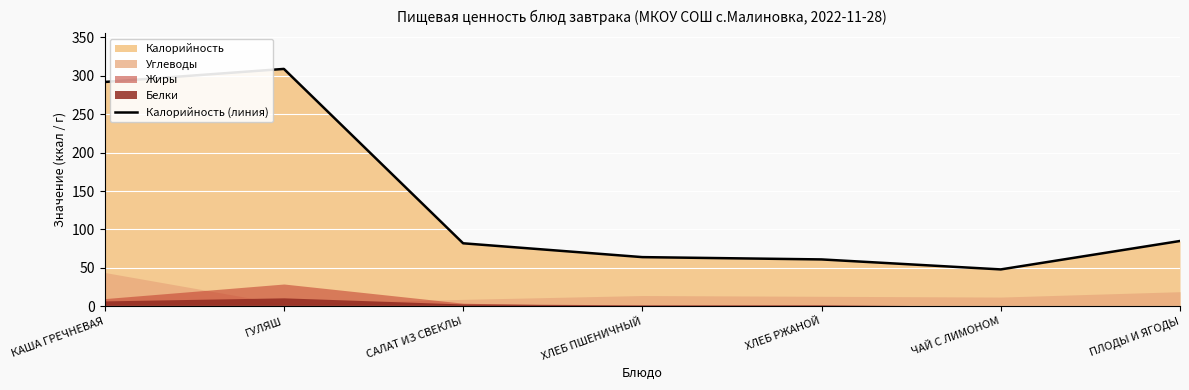

How many lines are shown in the chart?

1